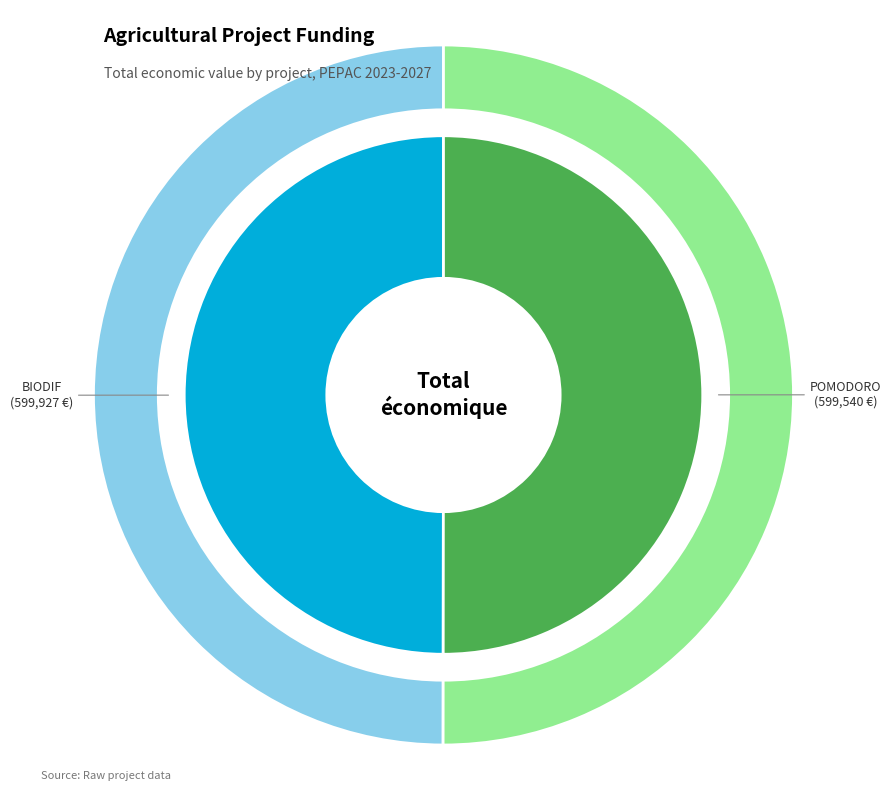

Do Groupe opérationnel BIODIF and Groupe Opérationnel POMODORO together represent more than half of the pie?

Yes